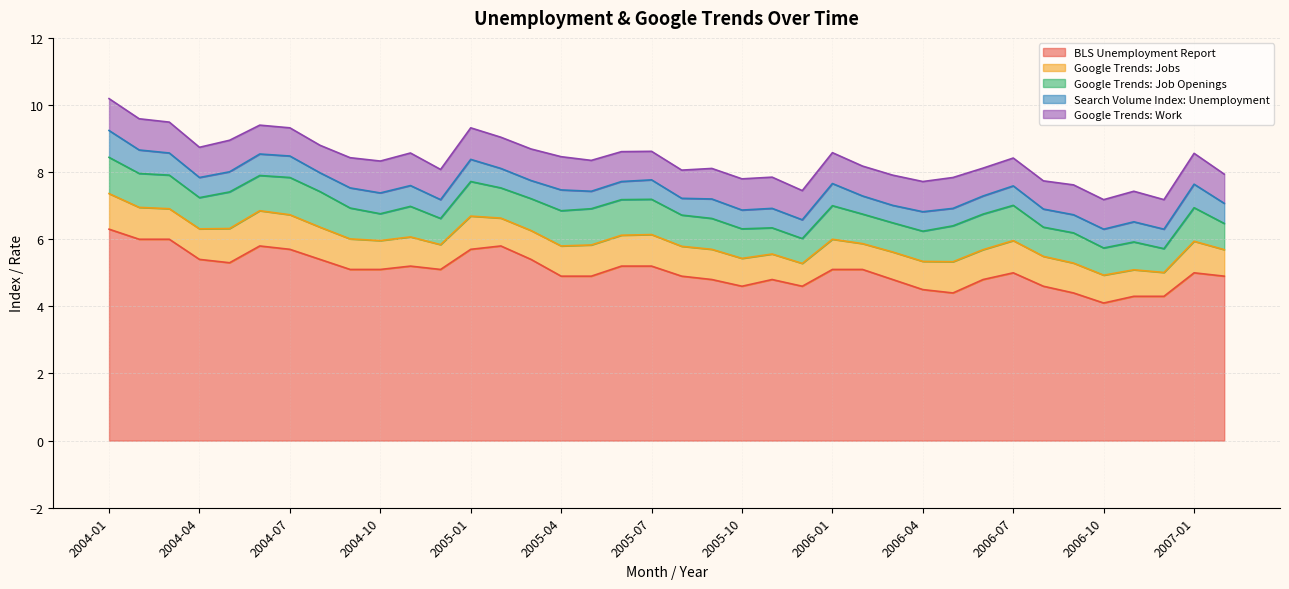

What is the value of the BLS Unemployment Report point at the 3rd from the left?

6.0